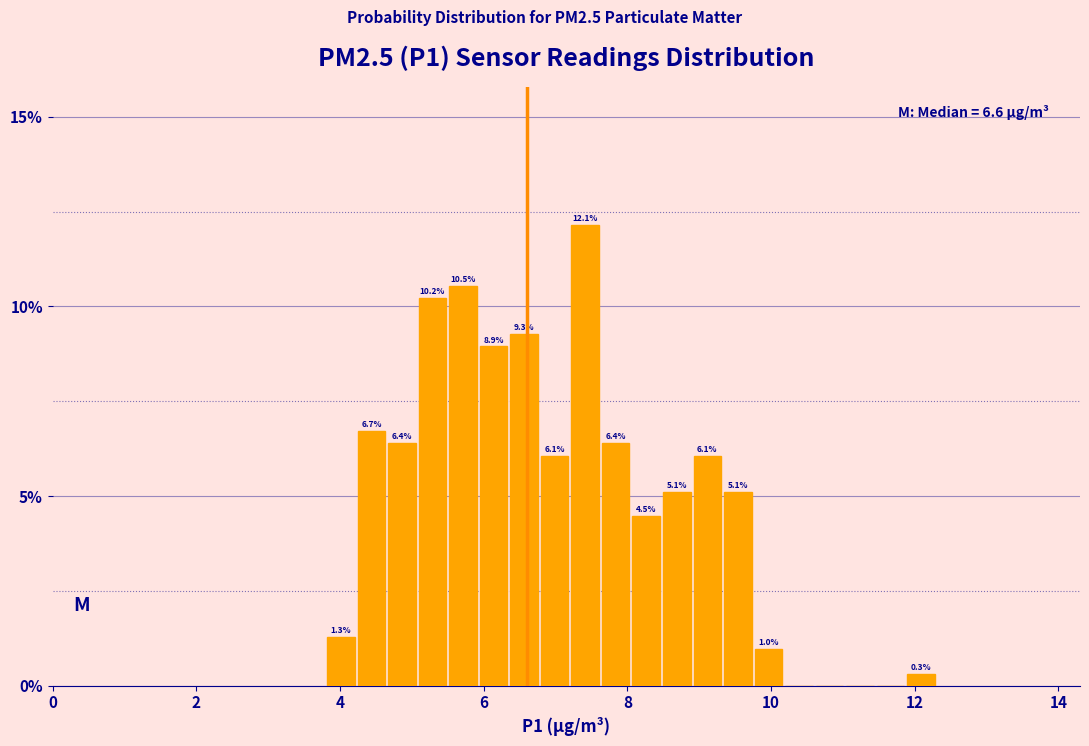

Around what value on the x-axis is the tallest bar? Give the approximate position of its centre, as read against the axis.

7.4